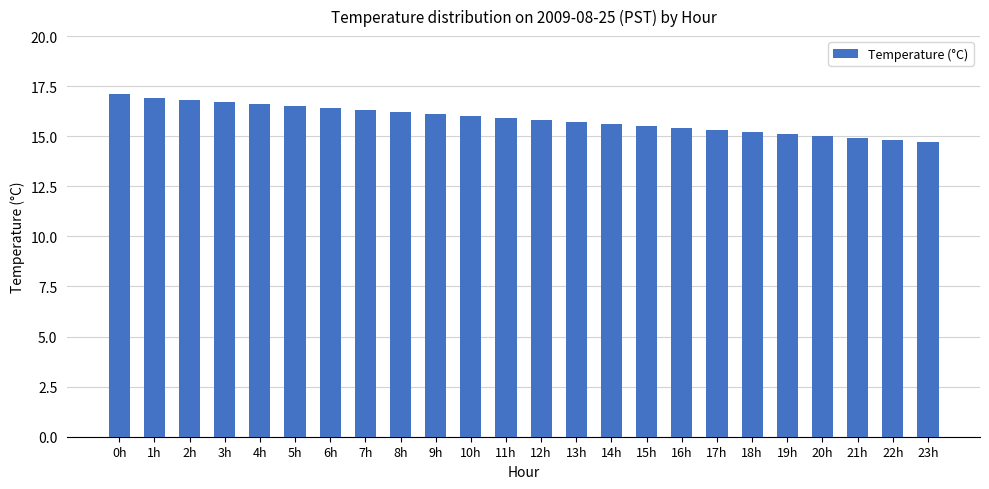

What is the sum of the values at 2h and 21h?

31.7